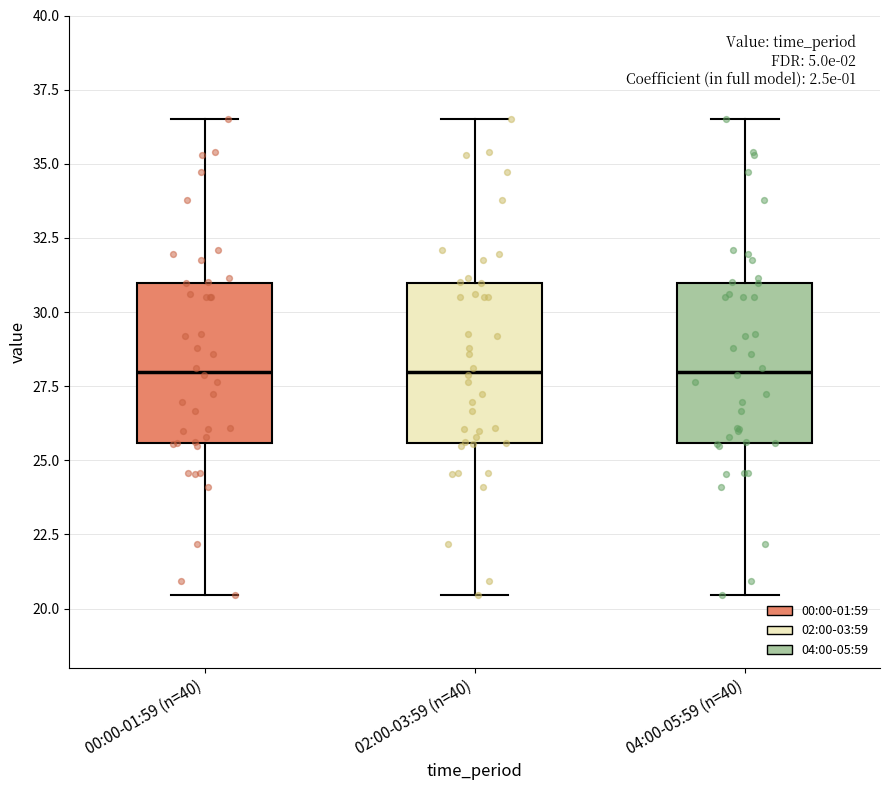

Where does the median line of the box for 00:00-01:59 (n=40) sit on the y-axis? The values are not printed on the chart, so give them approximately, as read against the axis.

28.0